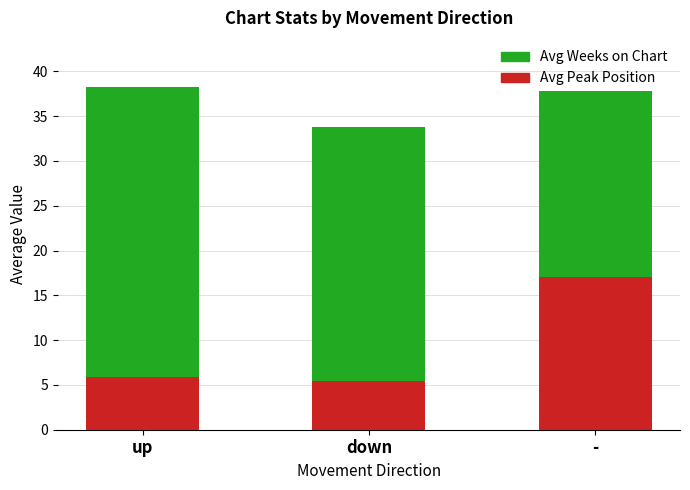

Where is Avg Peak Position nearest to the value 11?

up